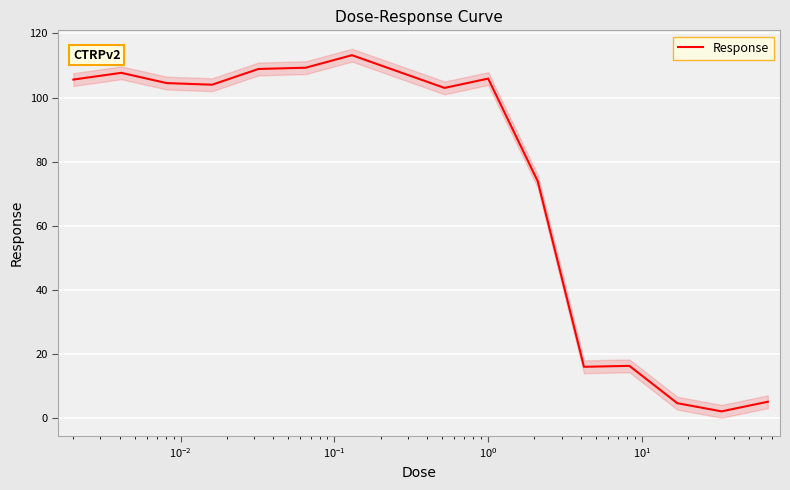

What is the greatest value displayed?

113.2